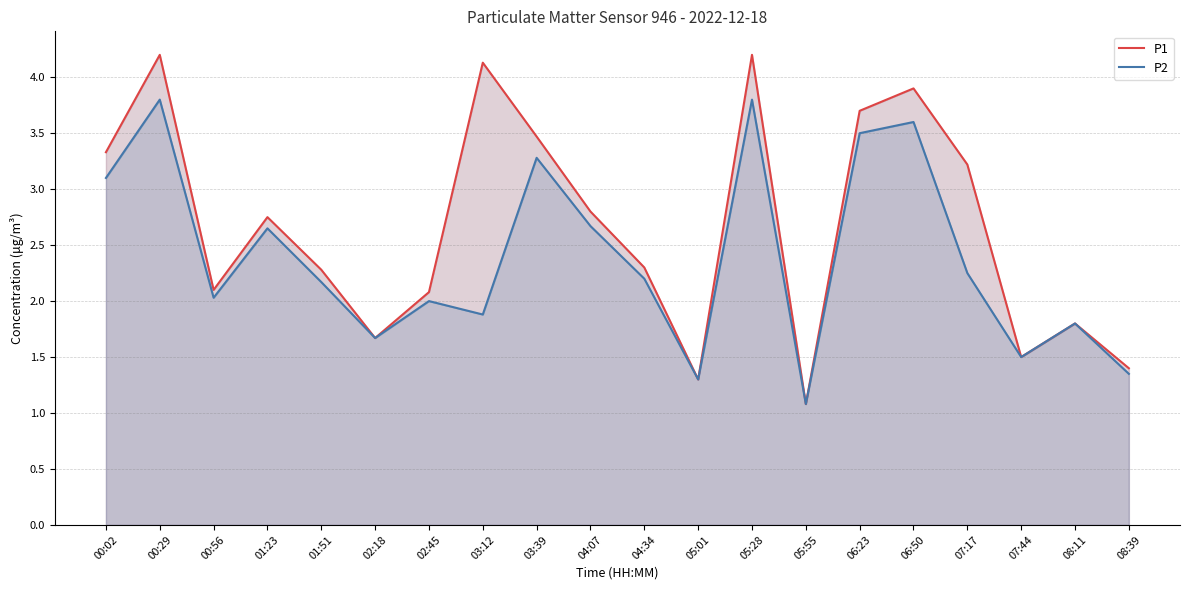

What is the sum of all P1 values?

53.2